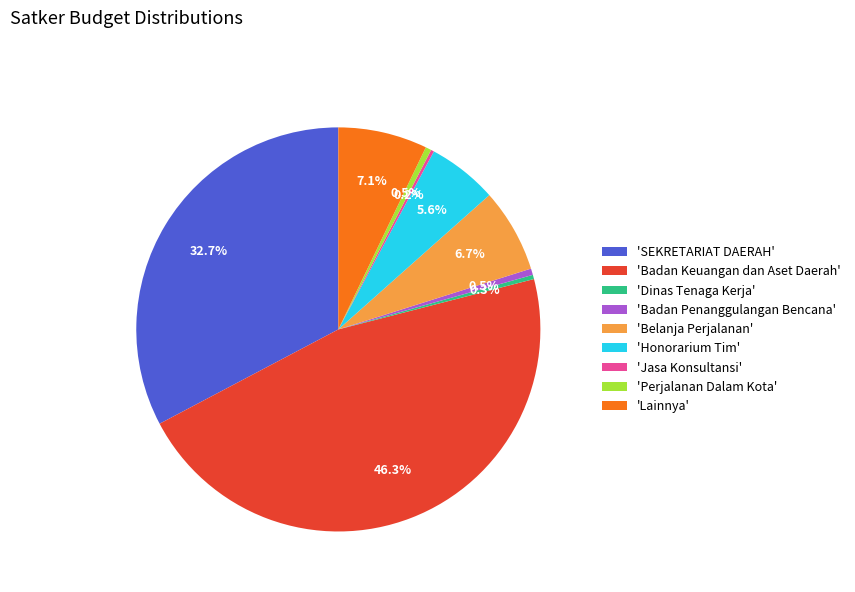

Which has a higher value, 'Badan Penanggulangan Bencana' or 'Belanja Perjalanan'?

'Belanja Perjalanan'